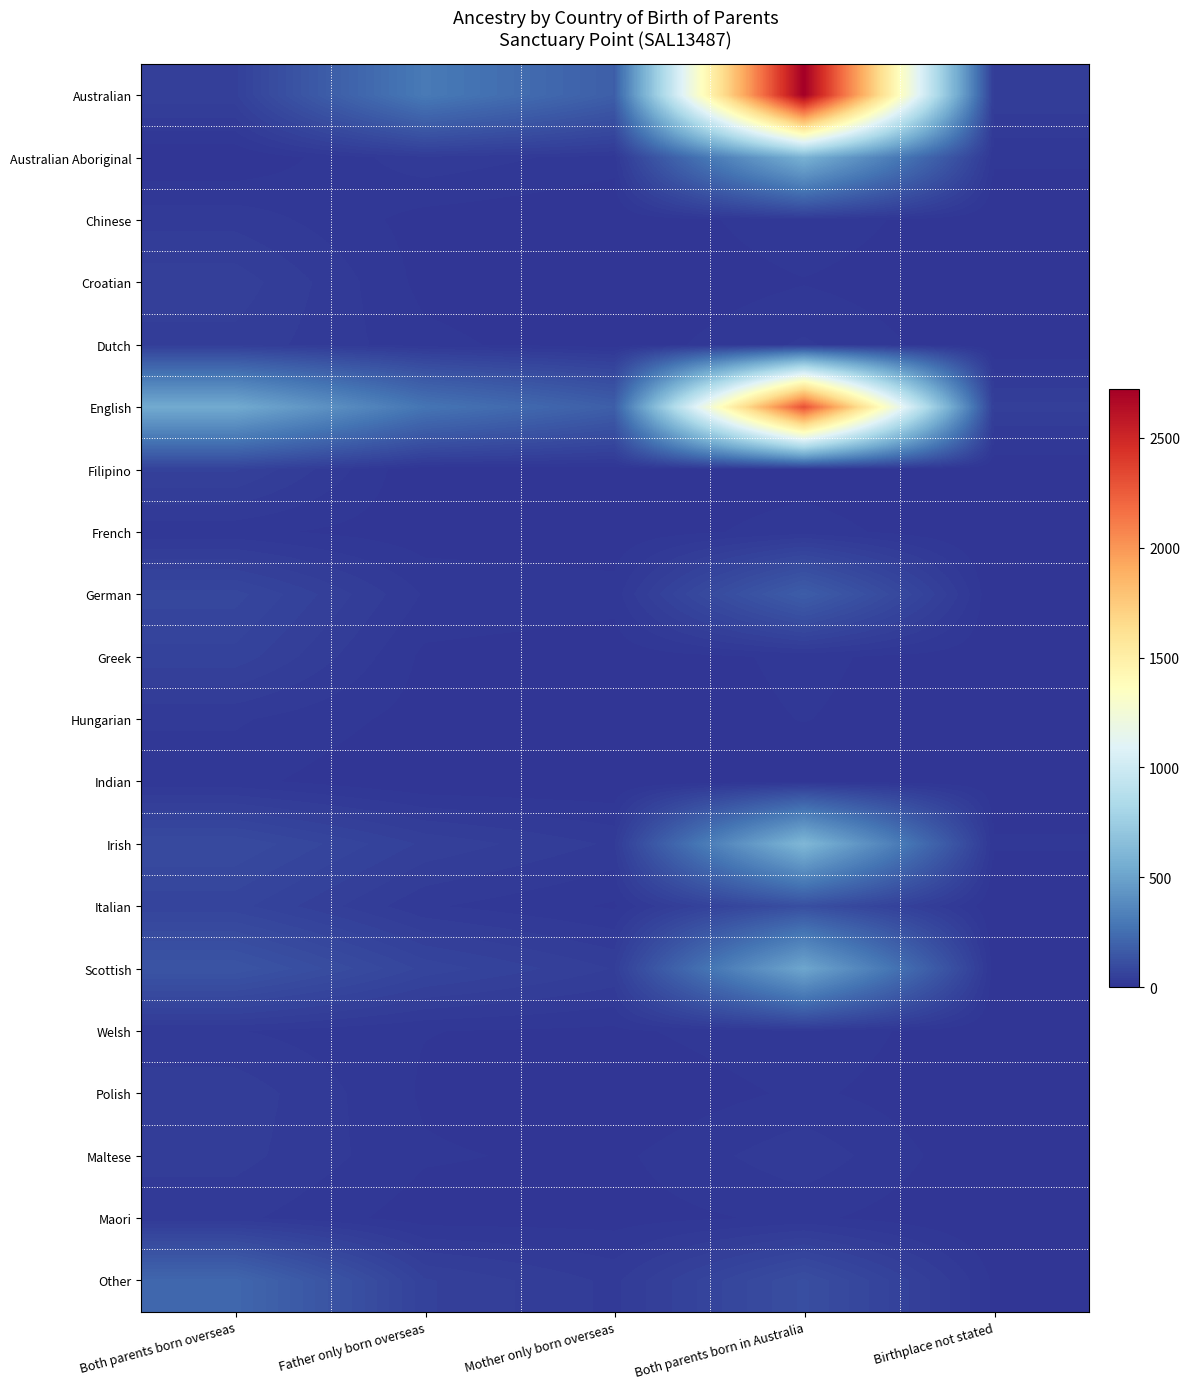

Reading left to right, what are all the values shown in this chart?

Australian: Both parents born overseas=50	Father only born overseas=302	Mother only born overseas=180	Both parents born in Australia=2724	Birthplace not stated=40
Australian Aboriginal: Both parents born overseas=0	Father only born overseas=29	Mother only born overseas=16	Both parents born in Australia=578	Birthplace not stated=13
Chinese: Both parents born overseas=28	Father only born overseas=6	Mother only born overseas=0	Both parents born in Australia=19	Birthplace not stated=0
Croatian: Both parents born overseas=49	Father only born overseas=7	Mother only born overseas=0	Both parents born in Australia=10	Birthplace not stated=0
Dutch: Both parents born overseas=39	Father only born overseas=14	Mother only born overseas=3	Both parents born in Australia=23	Birthplace not stated=0
English: Both parents born overseas=540	Father only born overseas=279	Mother only born overseas=181	Both parents born in Australia=2304	Birthplace not stated=46
Filipino: Both parents born overseas=55	Father only born overseas=0	Mother only born overseas=3	Both parents born in Australia=5	Birthplace not stated=0
French: Both parents born overseas=14	Father only born overseas=4	Mother only born overseas=3	Both parents born in Australia=16	Birthplace not stated=0
German: Both parents born overseas=79	Father only born overseas=20	Mother only born overseas=15	Both parents born in Australia=174	Birthplace not stated=0
Greek: Both parents born overseas=60	Father only born overseas=8	Mother only born overseas=4	Both parents born in Australia=13	Birthplace not stated=4
Hungarian: Both parents born overseas=23	Father only born overseas=6	Mother only born overseas=4	Both parents born in Australia=11	Birthplace not stated=4
Indian: Both parents born overseas=14	Father only born overseas=0	Mother only born overseas=0	Both parents born in Australia=5	Birthplace not stated=3
Irish: Both parents born overseas=95	Father only born overseas=51	Mother only born overseas=30	Both parents born in Australia=612	Birthplace not stated=12
Italian: Both parents born overseas=68	Father only born overseas=23	Mother only born overseas=9	Both parents born in Australia=112	Birthplace not stated=0
Scottish: Both parents born overseas=137	Father only born overseas=71	Mother only born overseas=42	Both parents born in Australia=517	Birthplace not stated=5
Welsh: Both parents born overseas=22	Father only born overseas=11	Mother only born overseas=8	Both parents born in Australia=20	Birthplace not stated=0
Polish: Both parents born overseas=39	Father only born overseas=9	Mother only born overseas=0	Both parents born in Australia=13	Birthplace not stated=0
Maltese: Both parents born overseas=36	Father only born overseas=12	Mother only born overseas=8	Both parents born in Australia=29	Birthplace not stated=0
Maori: Both parents born overseas=24	Father only born overseas=5	Mother only born overseas=6	Both parents born in Australia=13	Birthplace not stated=0
Other: Both parents born overseas=218	Father only born overseas=55	Mother only born overseas=29	Both parents born in Australia=109	Birthplace not stated=9